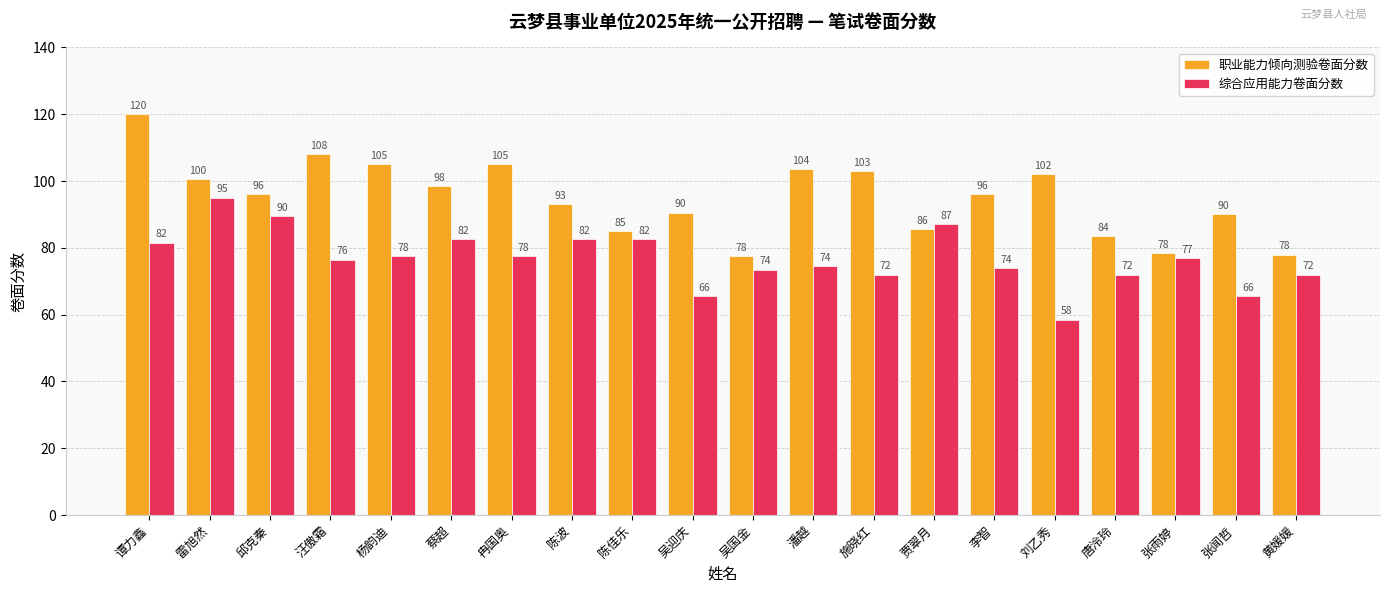

The 职业能力倾向测验卷面分数 series shows 96.0 at 李智. True or false?

True